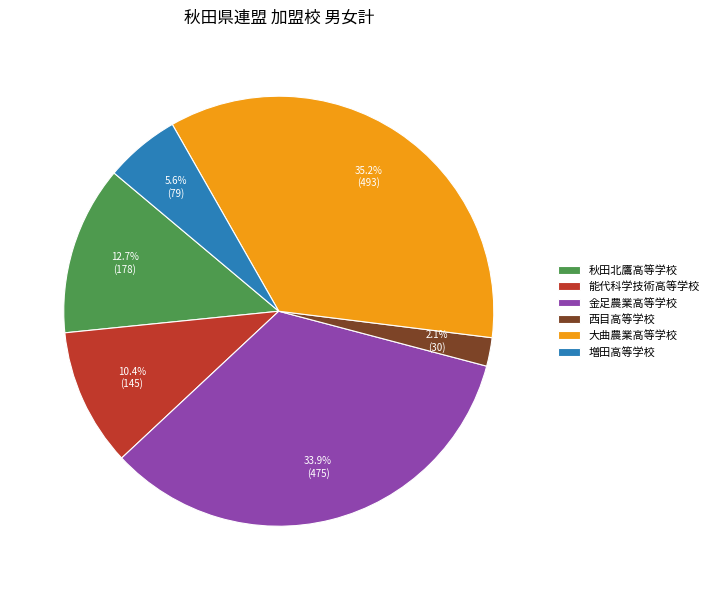

How many slices are in this pie chart?

6